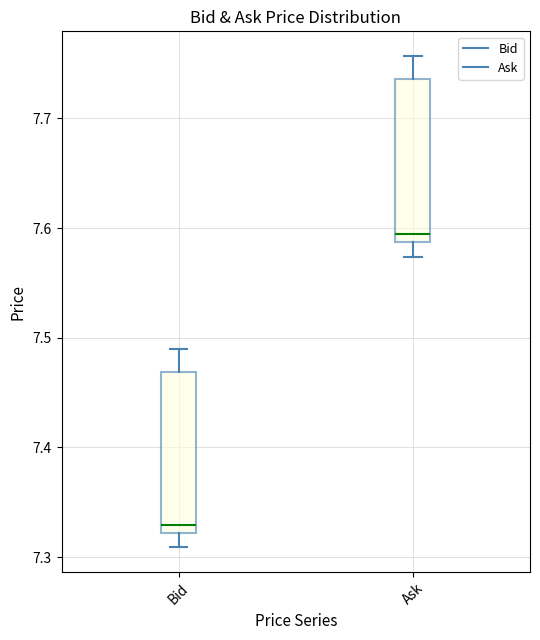

Reading left to right, transcribe this box plot: for each box, give where its median line is, the range the box spans, and where its two whiskers end, as read against the y-axis. The values are not printed on the chart, so give them approximately, as read against the axis.

Bid: median 7.33, box 7.32 to 7.47, whiskers 7.31 to 7.49
Ask: median 7.60, box 7.59 to 7.74, whiskers 7.57 to 7.76